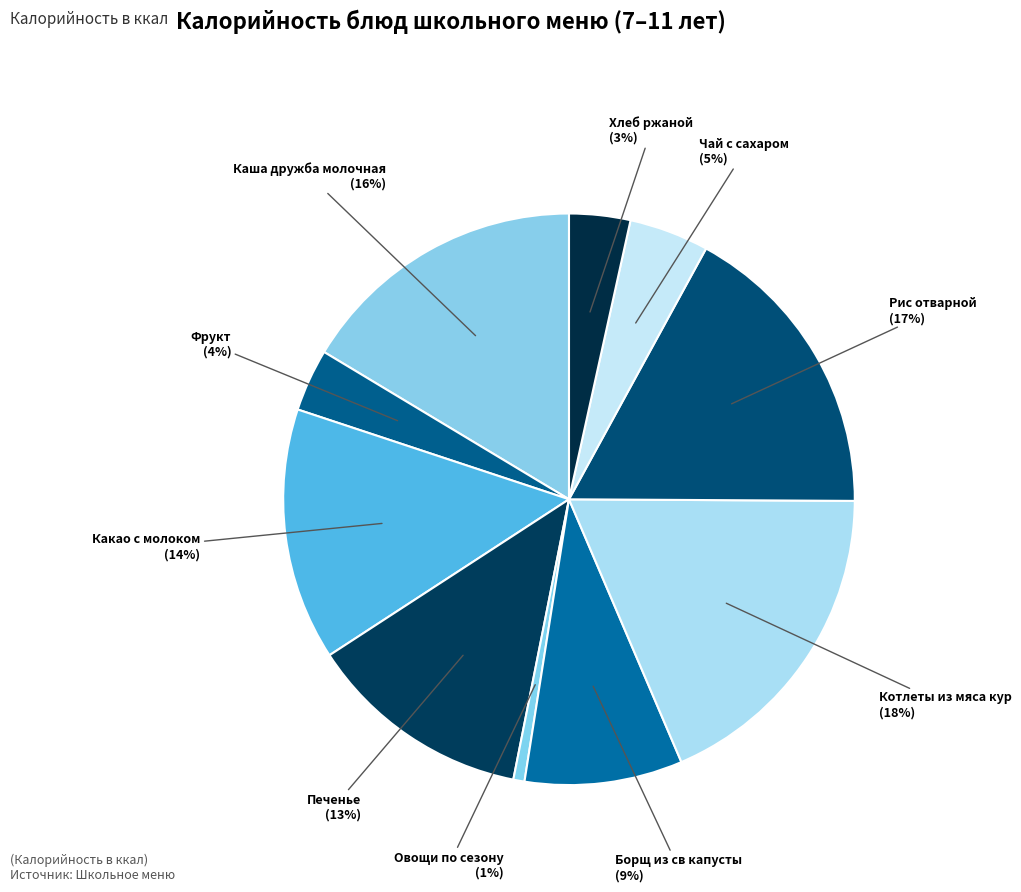

How many slices are in this pie chart?

10